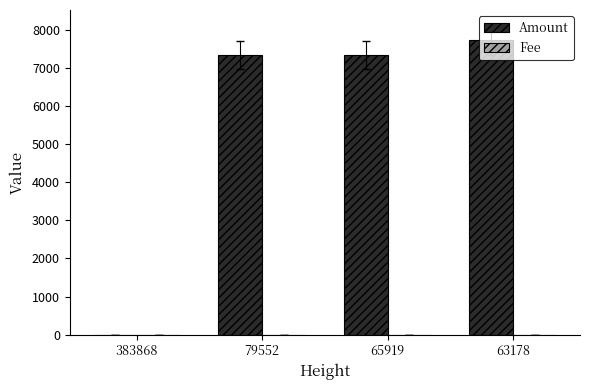

The Amount series shows 7350 at 65919. True or false?

True